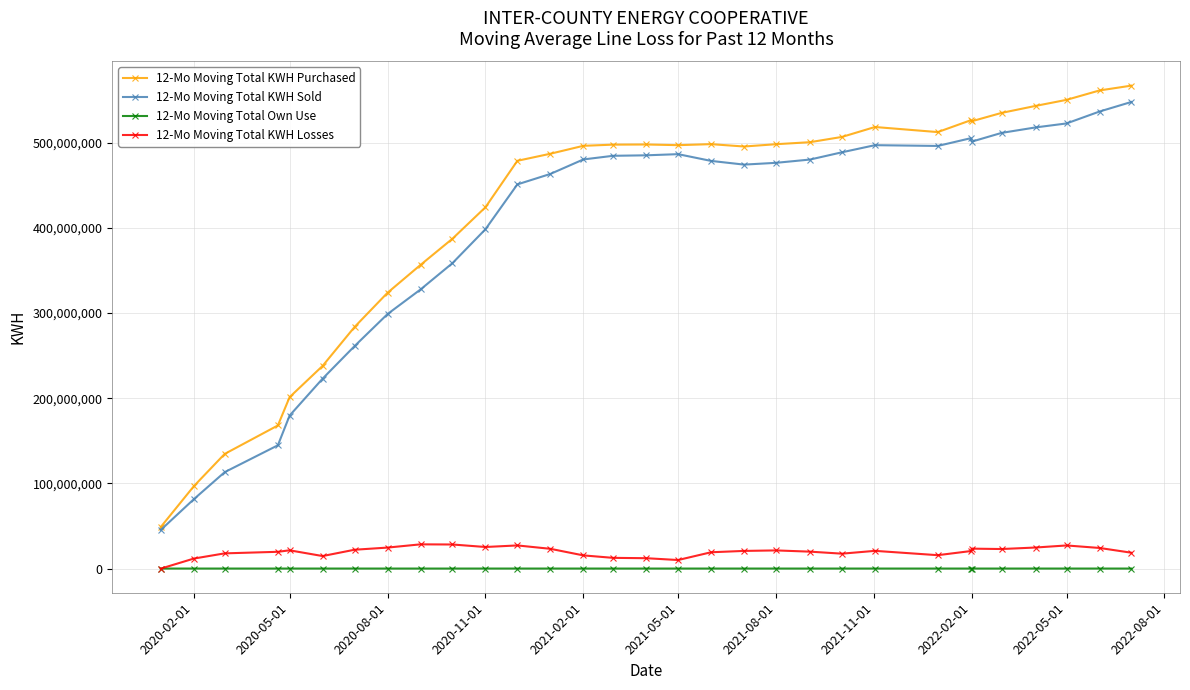

Which series has the largest range (max minus min)?

12-Mo Moving Total KWH Purchased